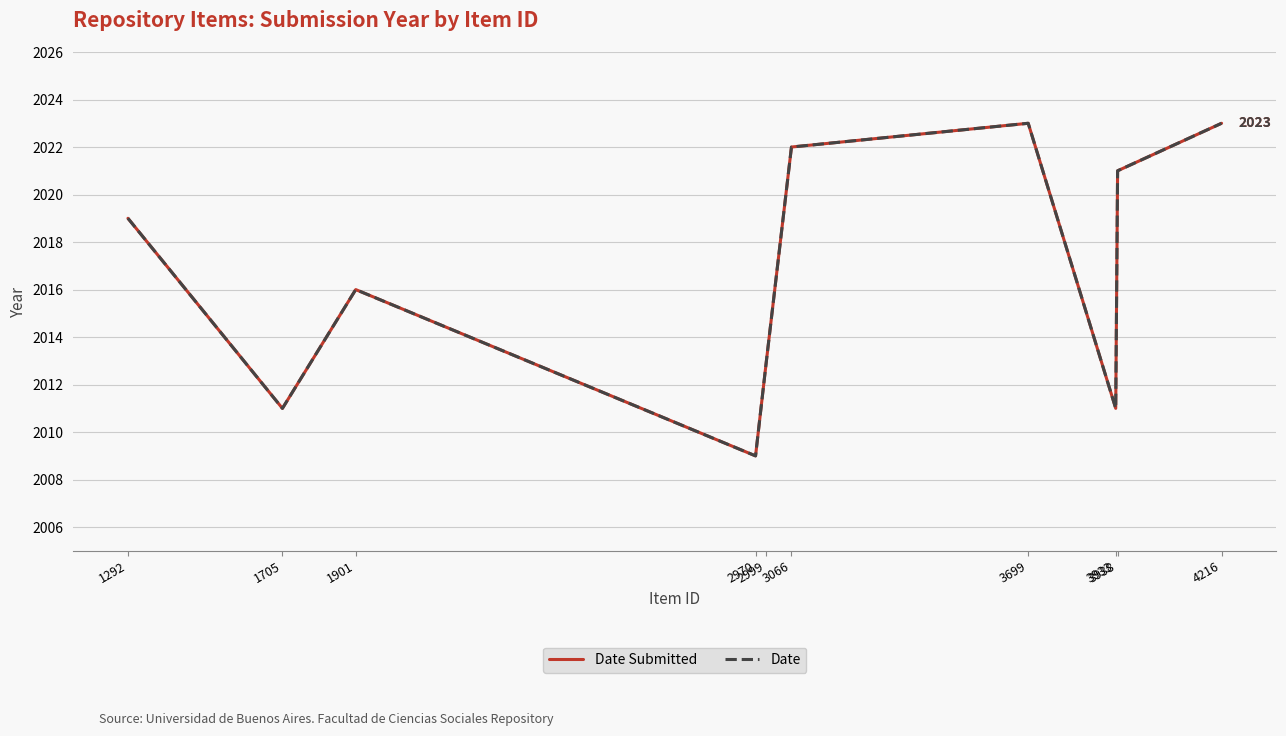

Does the chart display data point markers on the line(s)?

No